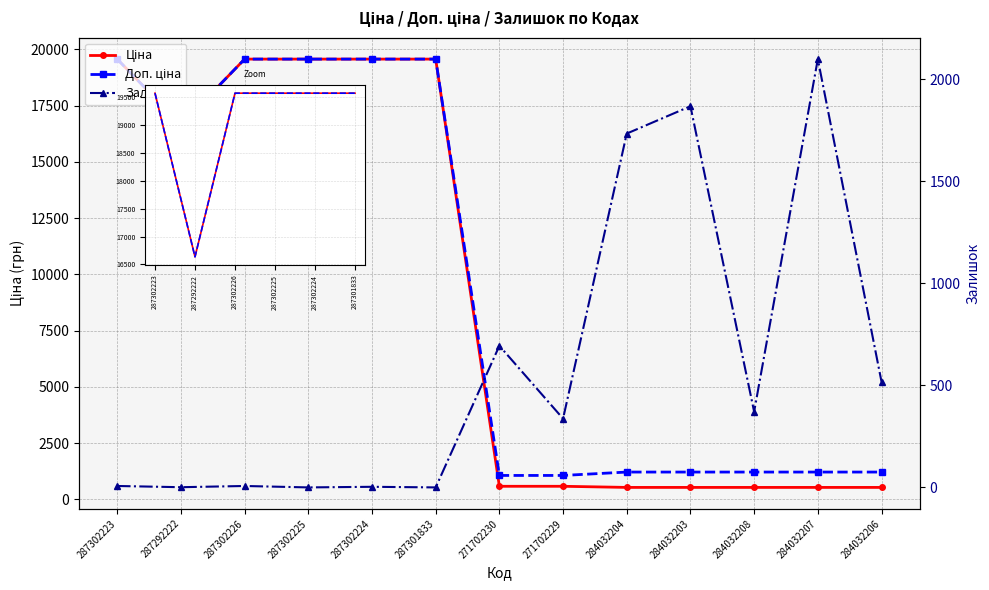

What is the difference between the Залишок values at 271702229 and 284032207?

1762.0